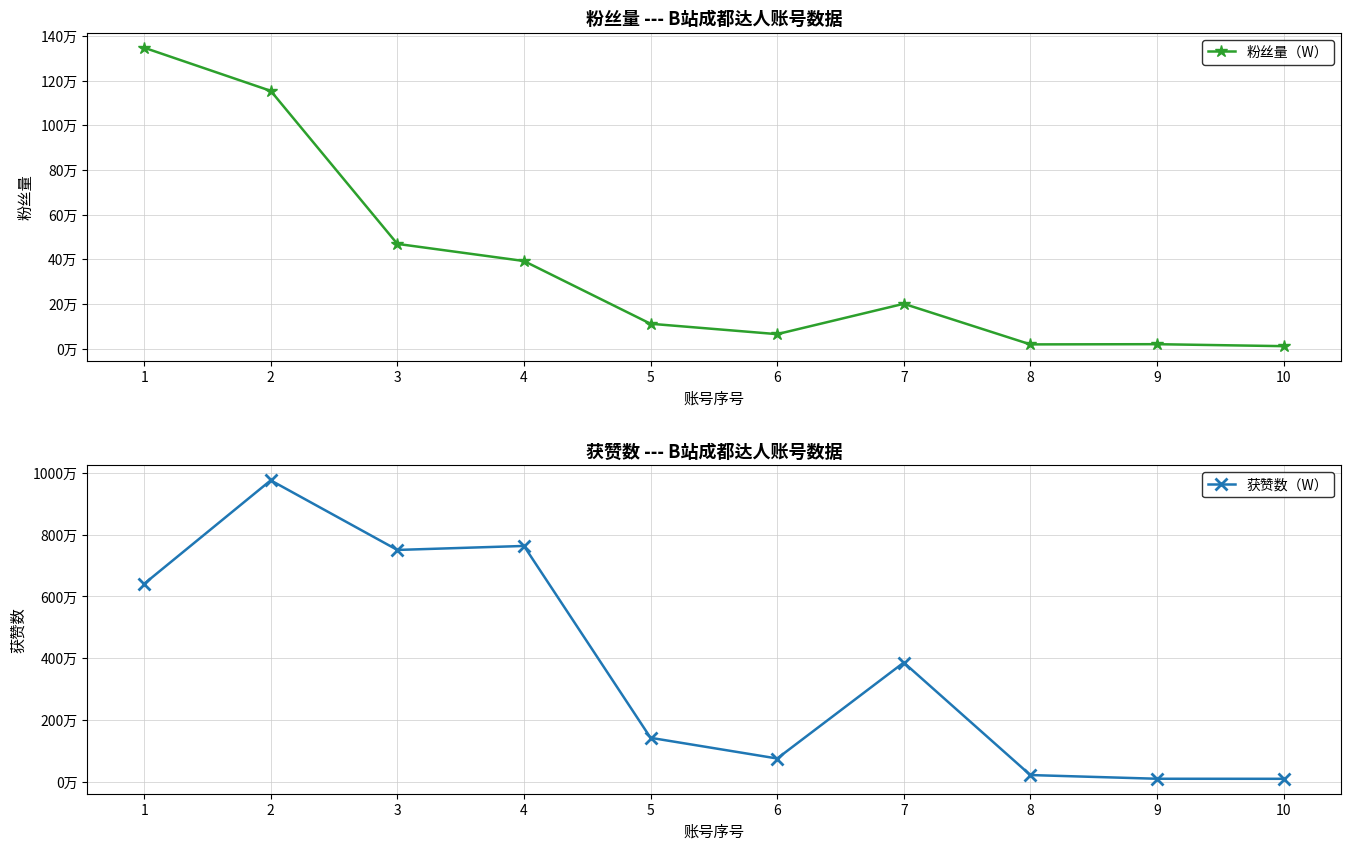

True or false: 获赞数（W） and 粉丝量（W） cross at least once.

False